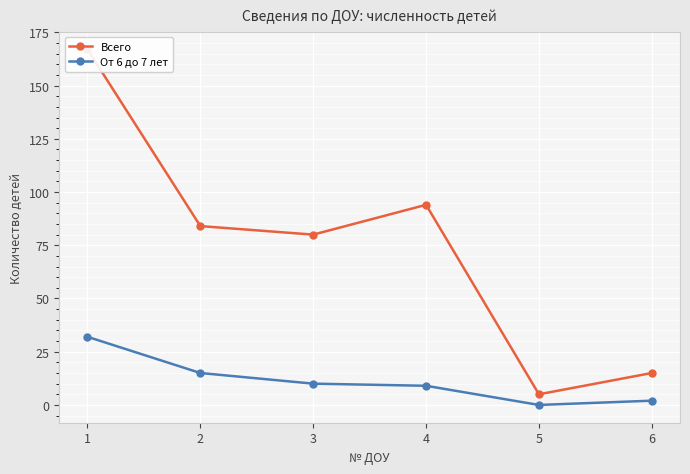

What is the total value across all series at 5?

5